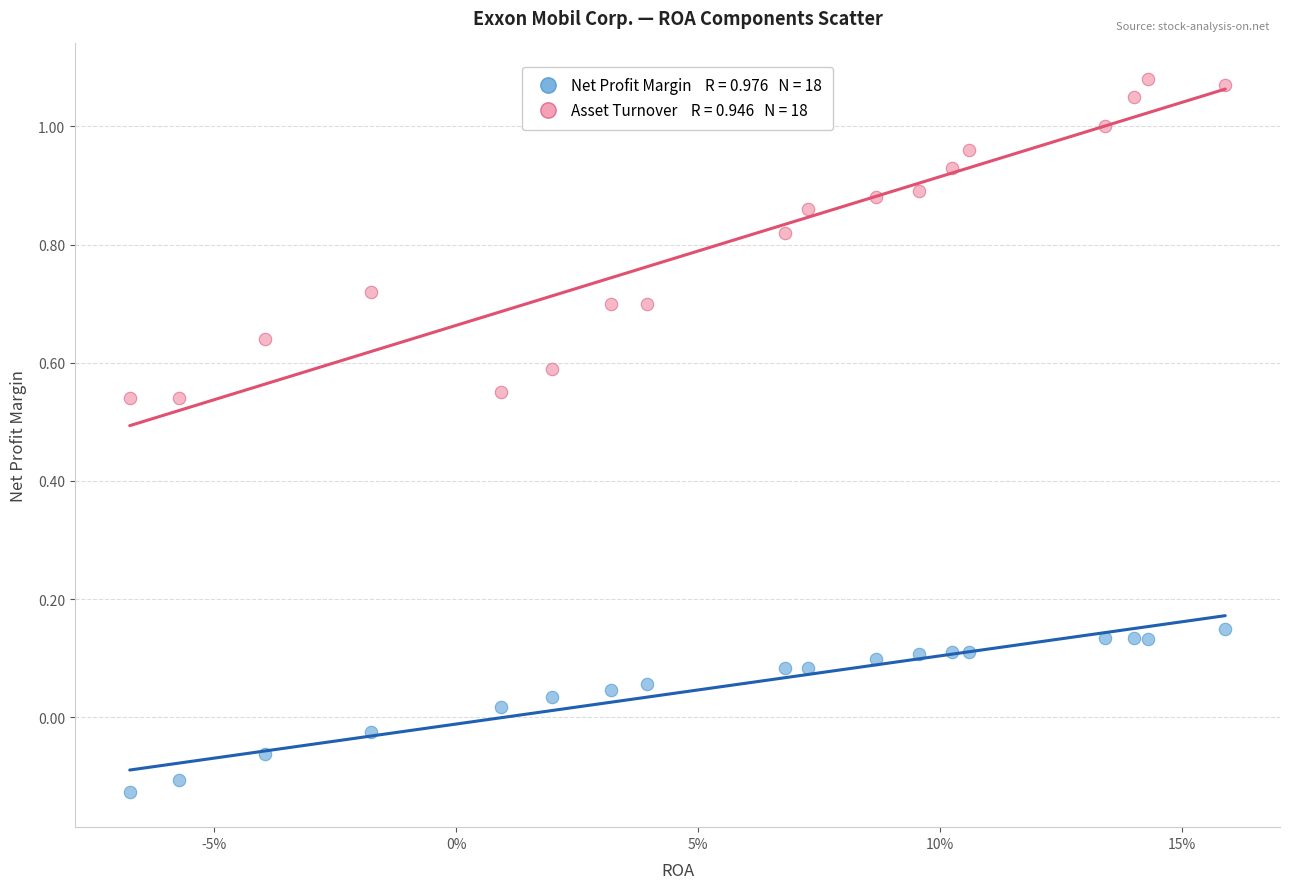

Across all data points, what is the range of Y values (max minus min)?

1.2